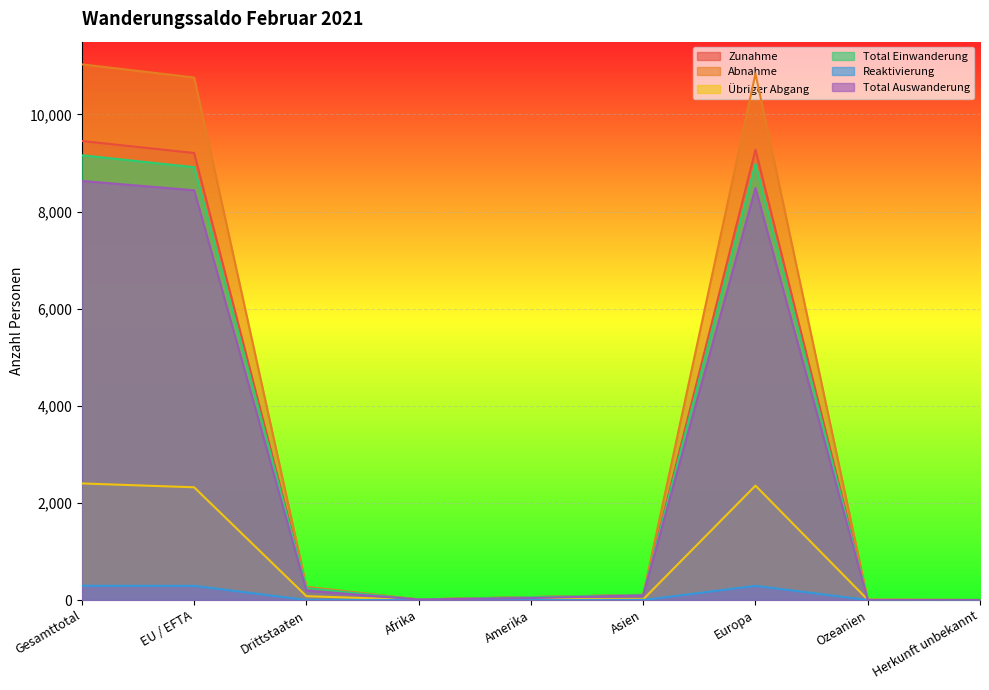

What is the label of the 8th point from the left?

Ozeanien